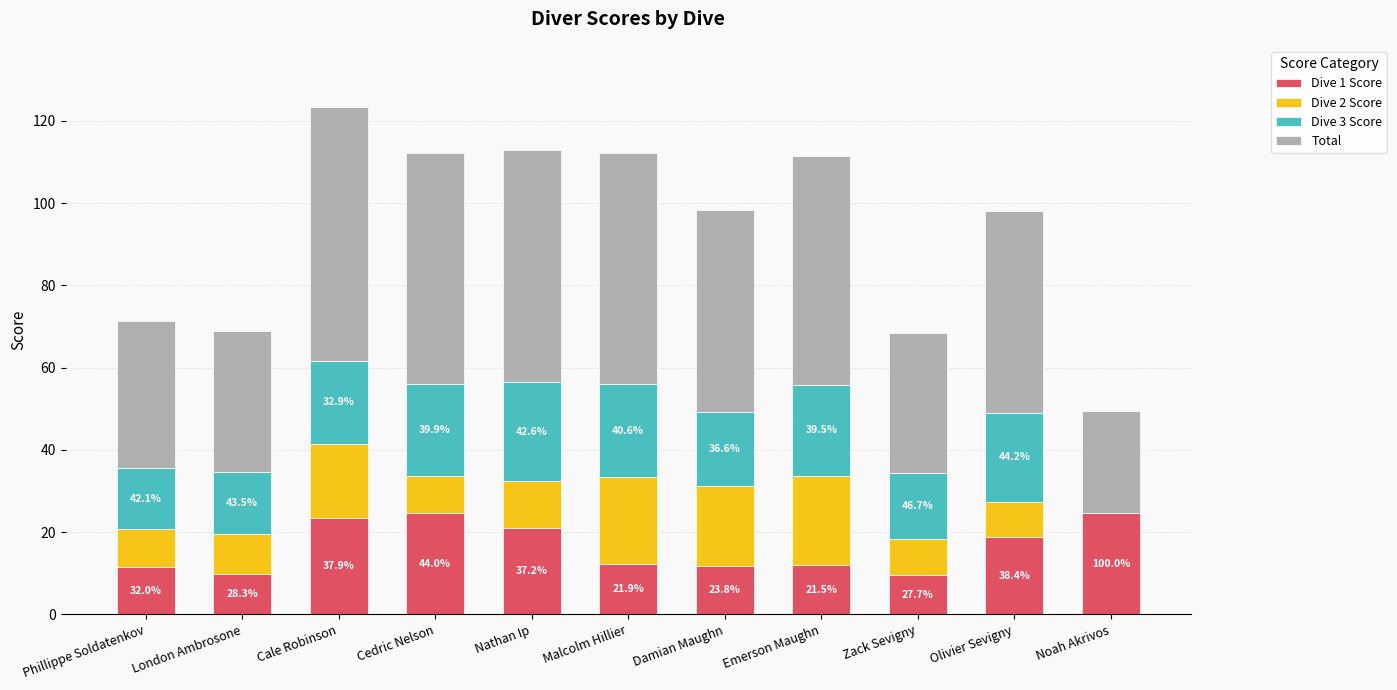

What is the sum of the Dive 1 Score values at Nathan Ip and Noah Akrivos?

45.7